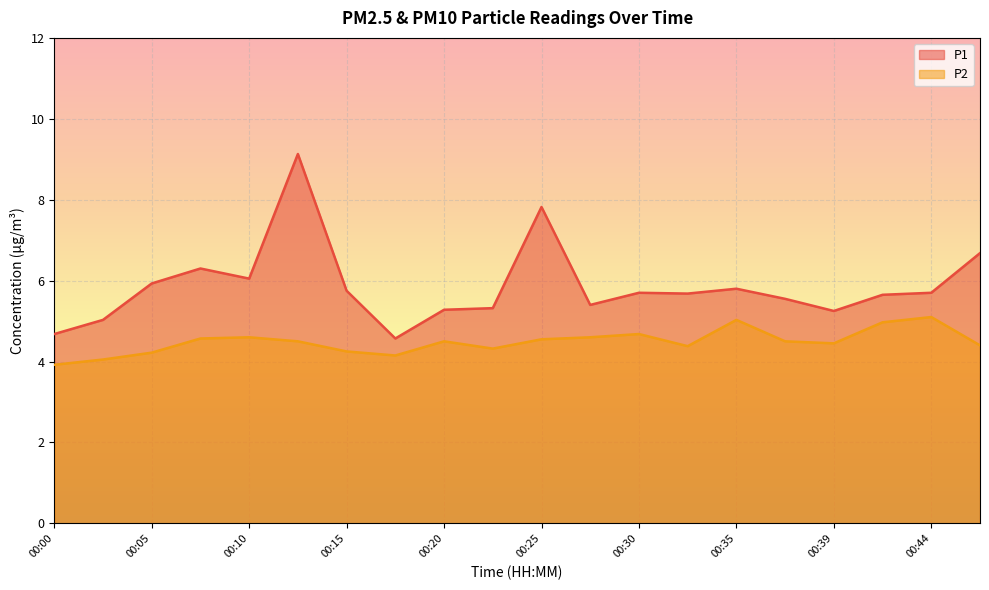

Reading left to right, list all the values displayed in this chart.

P1: 4.7	5.0	5.9	6.3	6.0	9.1	5.8	4.6	5.3	5.3	7.8	5.4	5.7	5.7	5.8	5.5	5.2	5.7	5.7	6.7
P2: 3.9	4.0	4.2	4.6	4.6	4.5	4.2	4.2	4.5	4.3	4.5	4.6	4.7	4.4	5.0	4.5	4.5	5.0	5.1	4.4